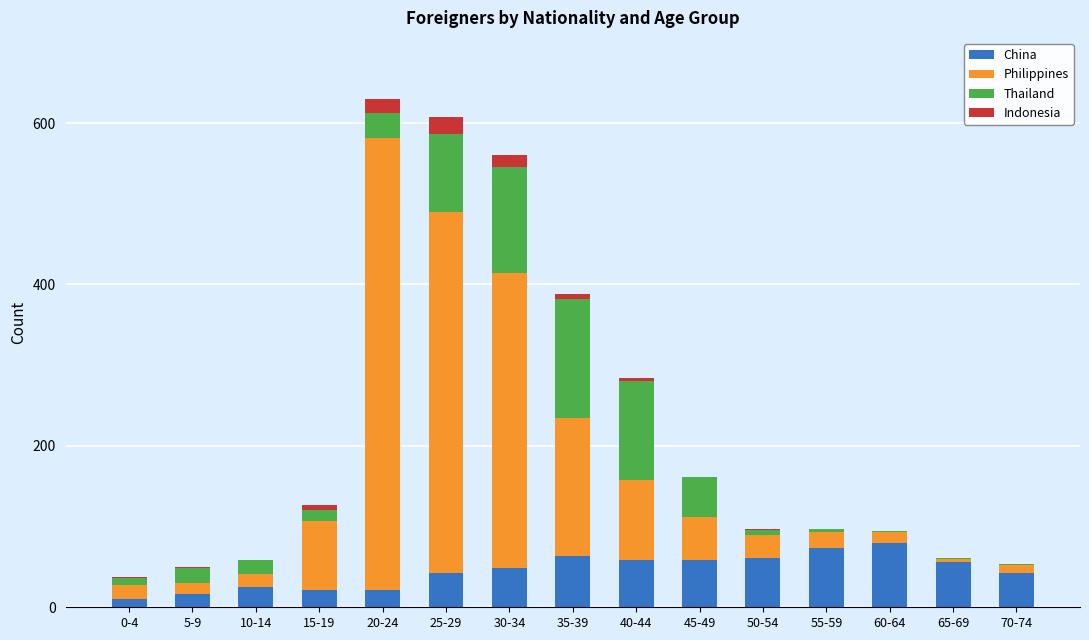

What are all the series names shown in the legend?

China, Philippines, Thailand, Indonesia